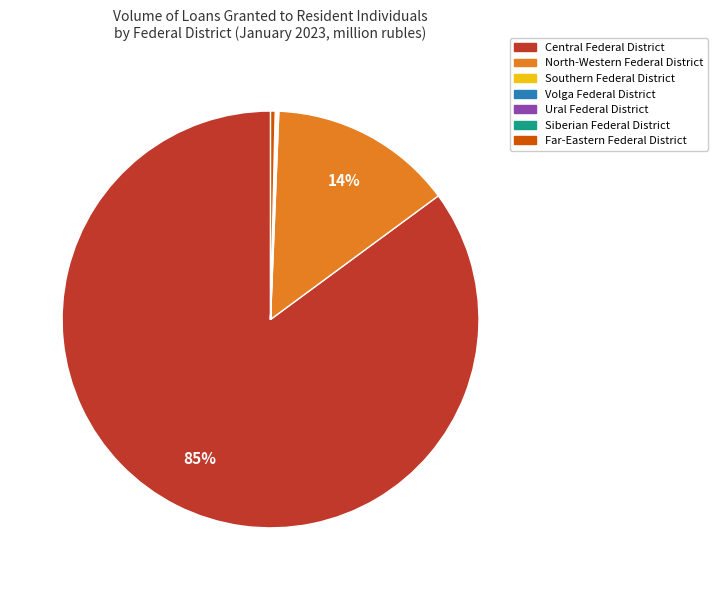

Is there a majority slice in this chart?

Yes